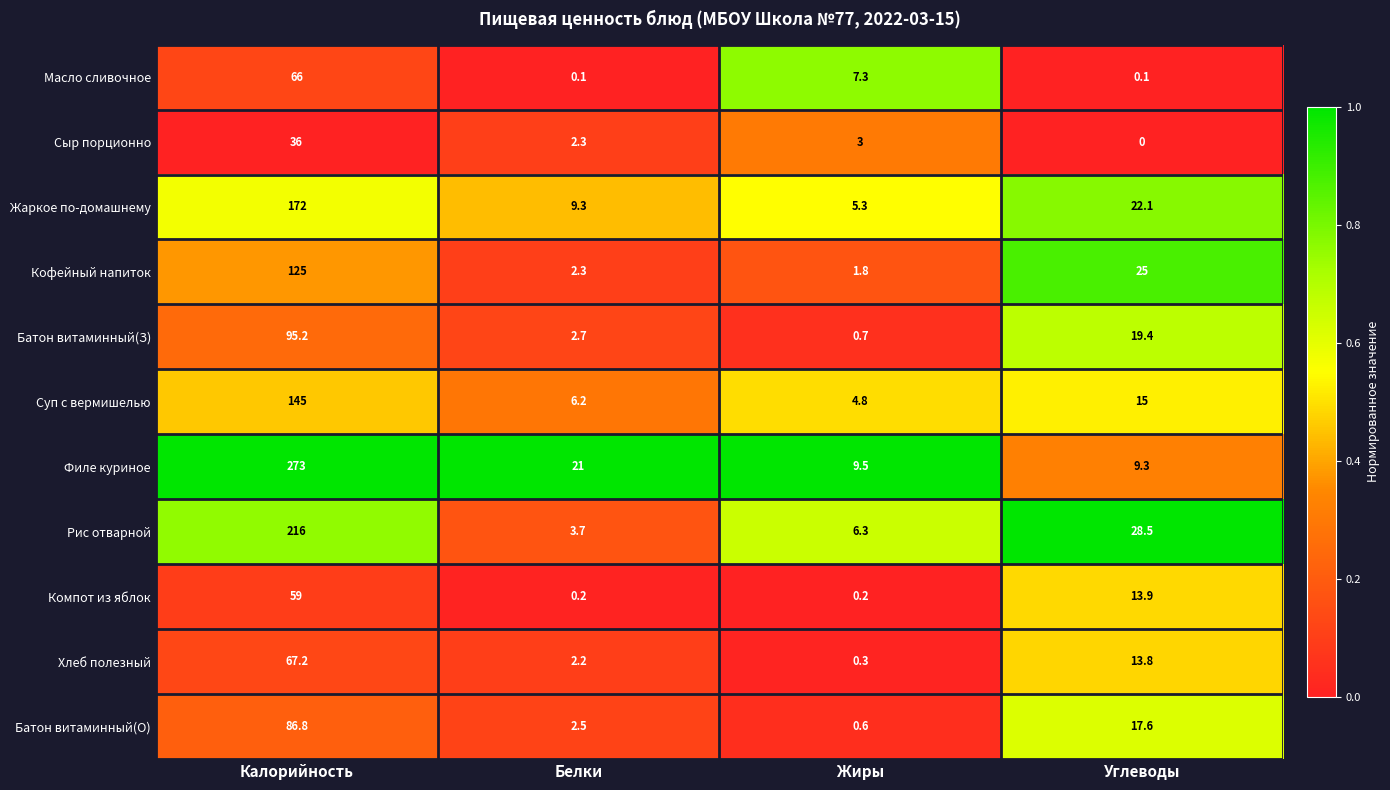

True or false: Батон витаминный(О) has a value of 0.6 at Жиры.

True